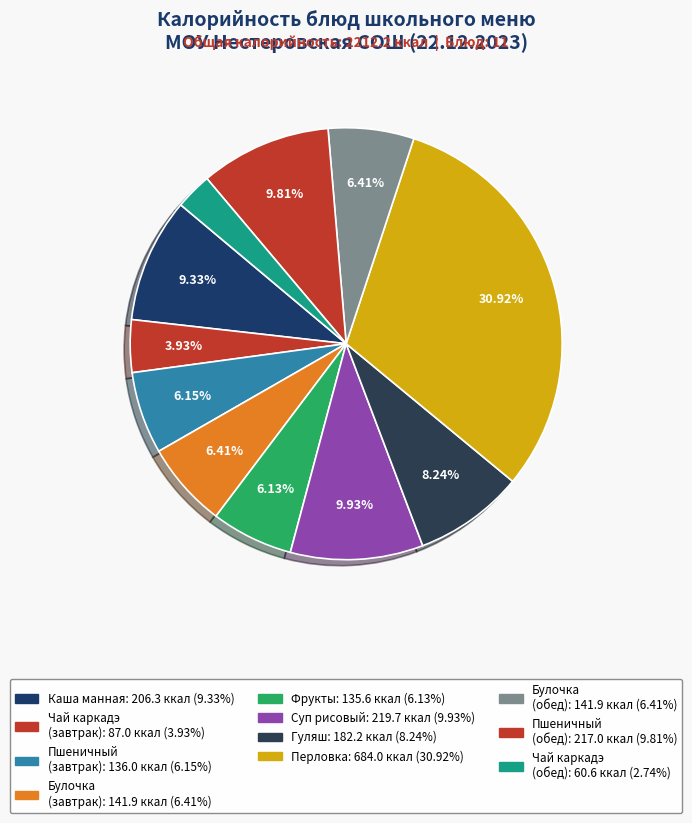

Count the number of slices in the pie.

11